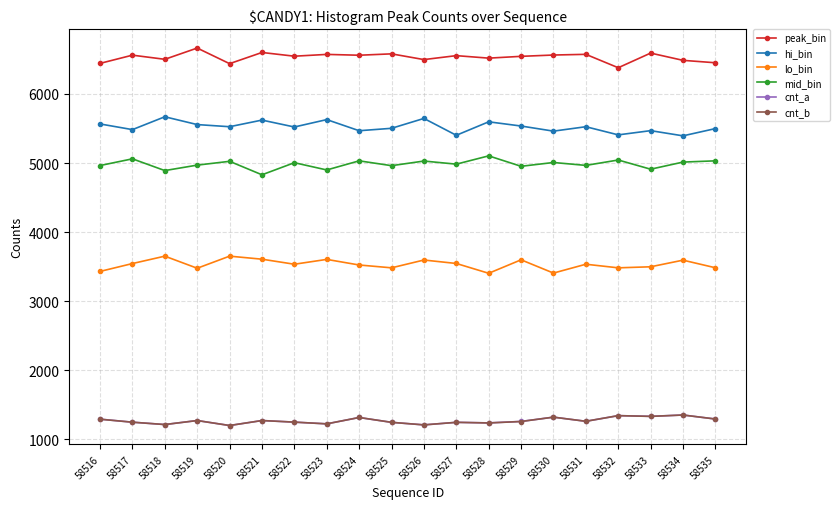

What is the sum of all lo_bin values?

70658